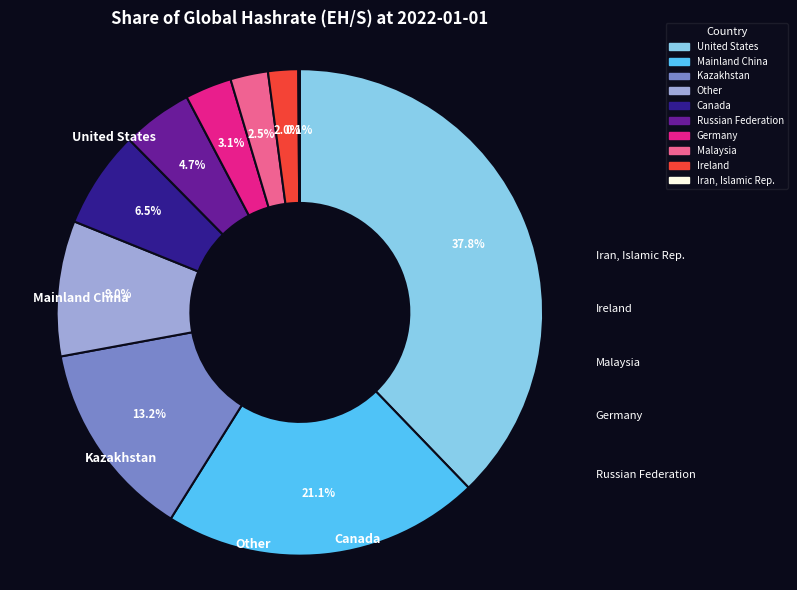

Is there a majority slice in this chart?

No